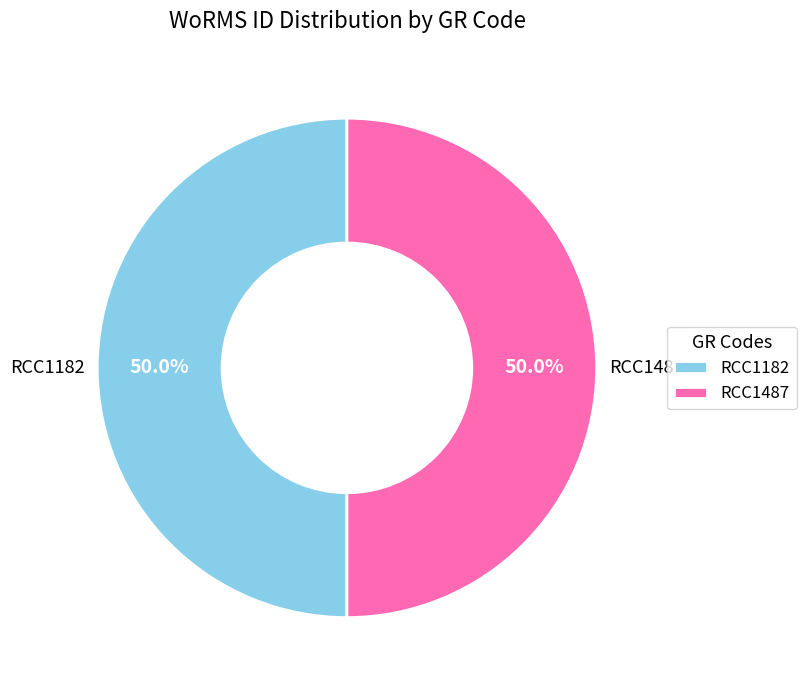

How many slices are in this pie chart?

2